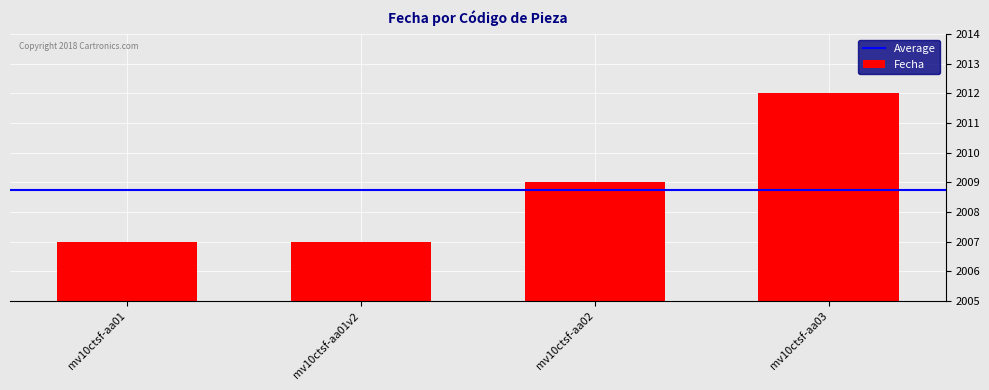

What is the label of the 4th bar from the right?

mv10ctsf-aa01